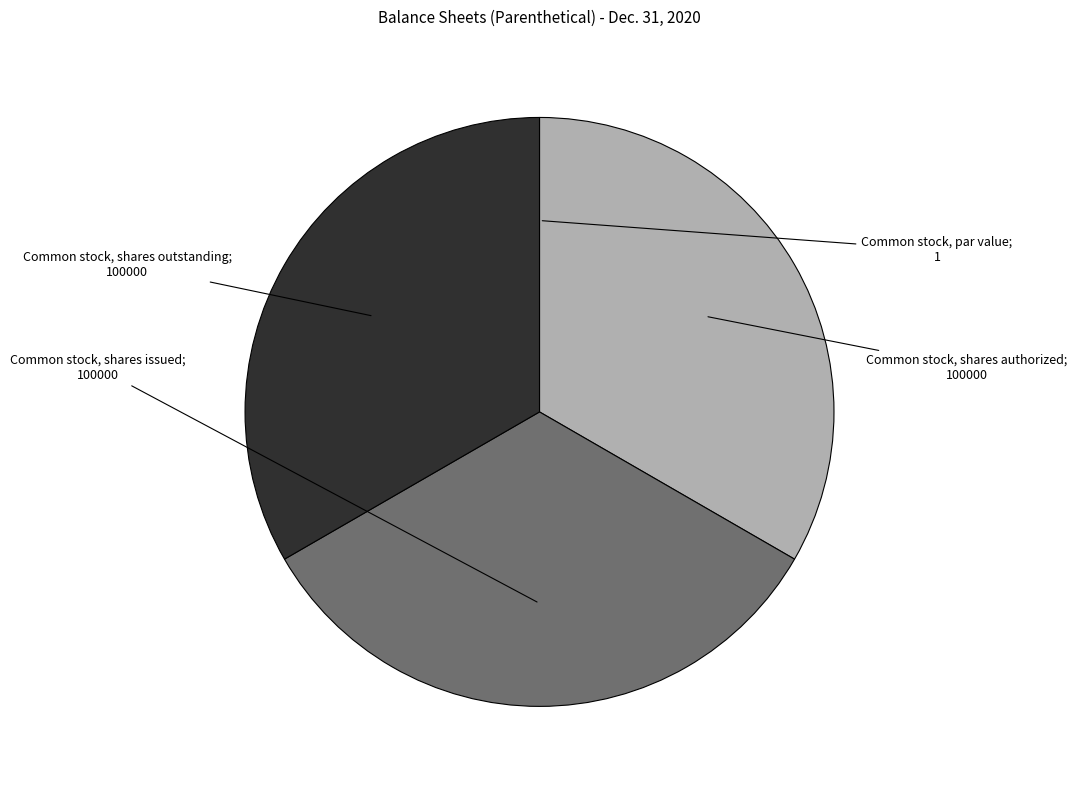

Is there any slice that represents more than half of the pie?

No